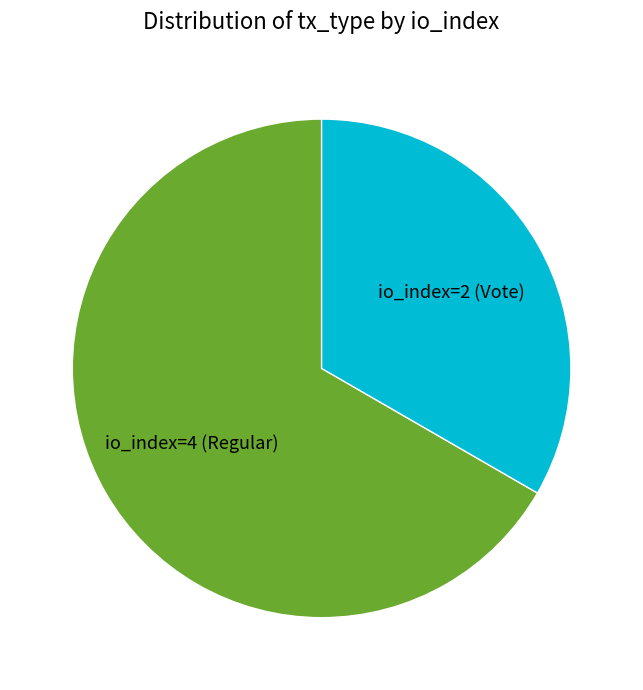

What is the largest slice in the pie chart?

io_index=4 (Regular)